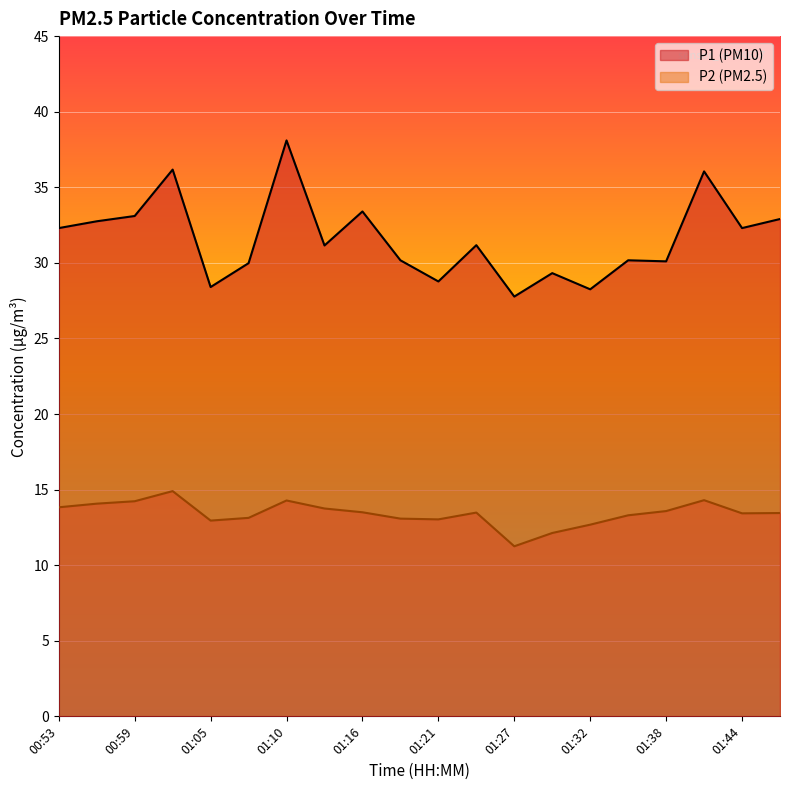

What is the minimum value for P1?

27.8